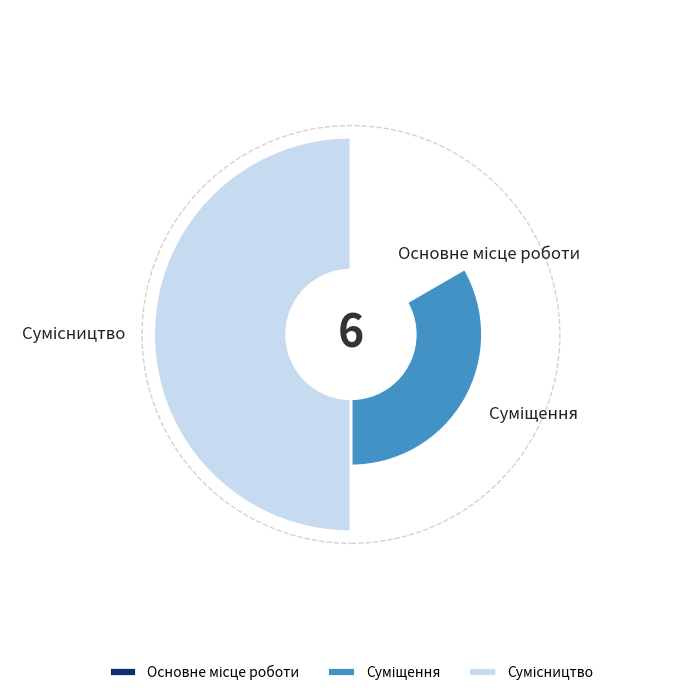

To the nearest percent, what portion does Сумісництво represent?

50%